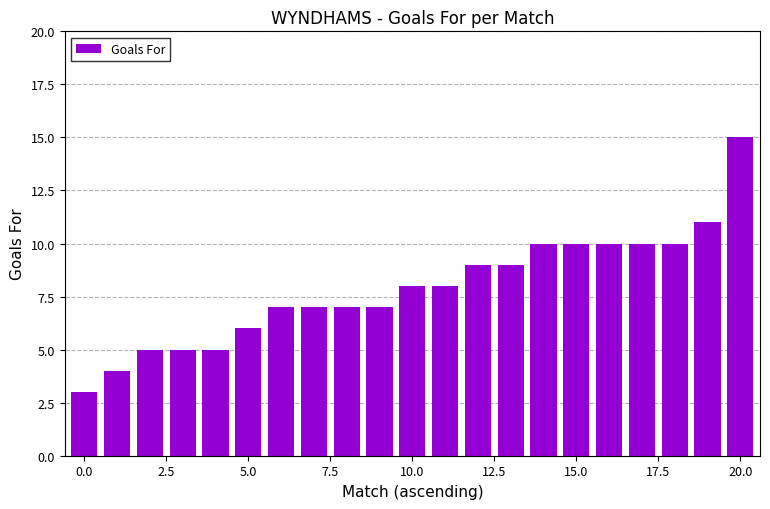

What is the value of the 4th bar from the left?

5